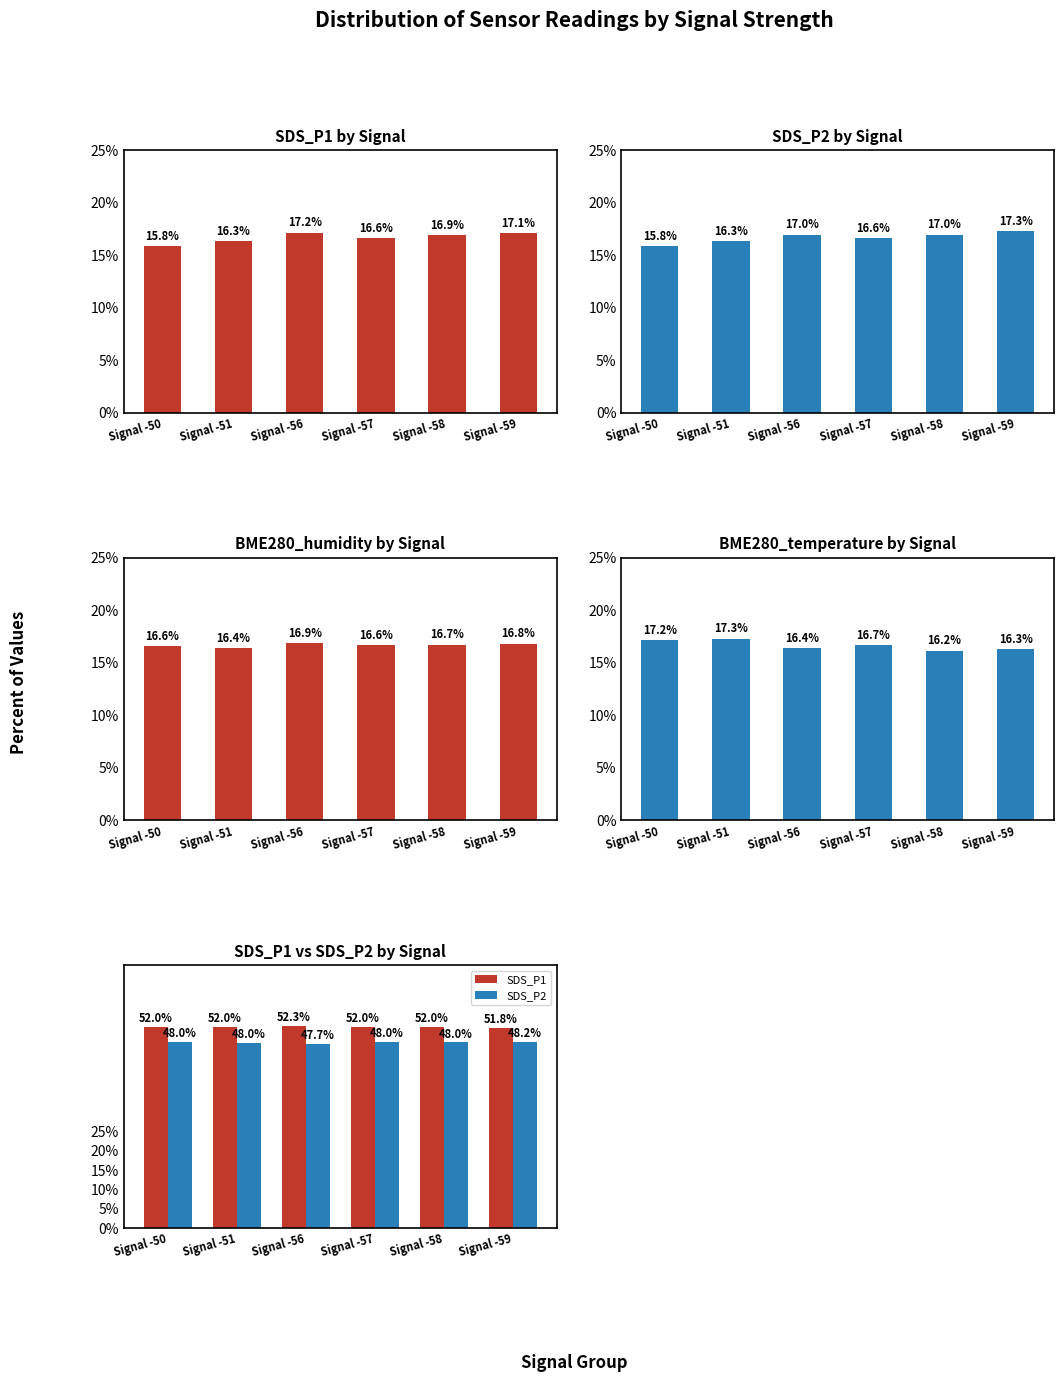

Which has a higher value, Signal -57 or Signal -58?

Signal -58